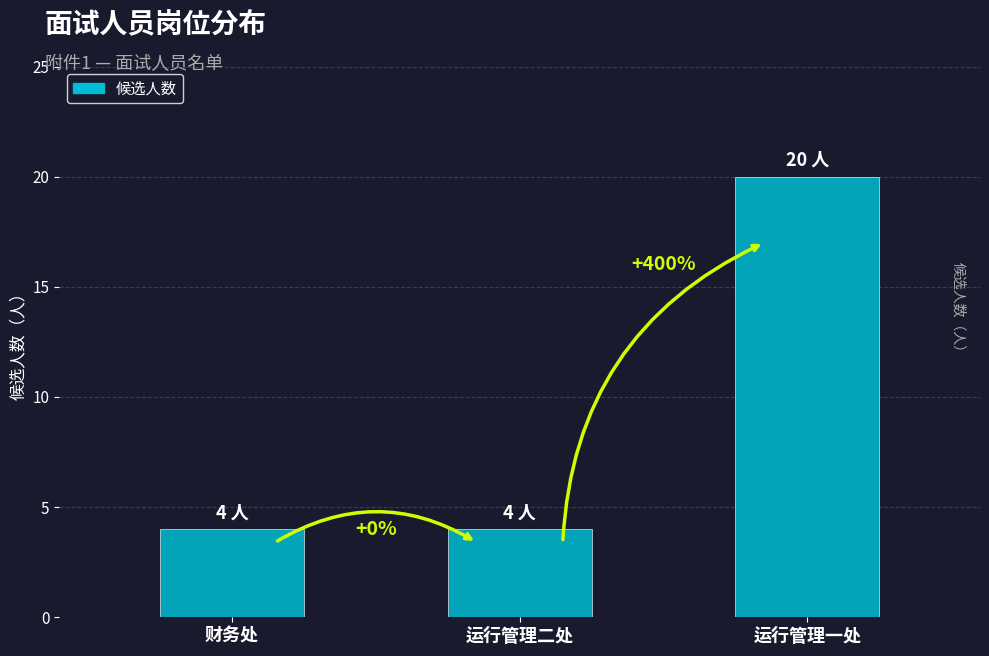

How many bars are there in total?

3